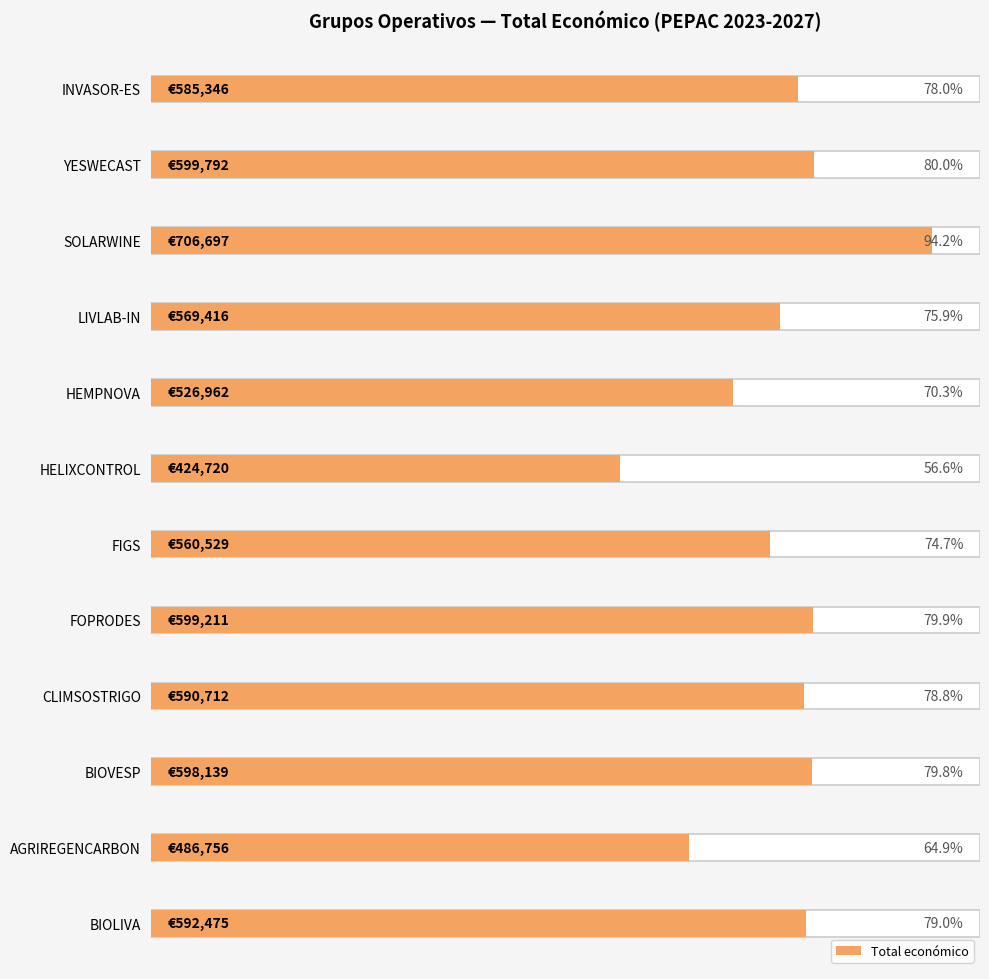

What is the maximum value shown in the chart?

706697